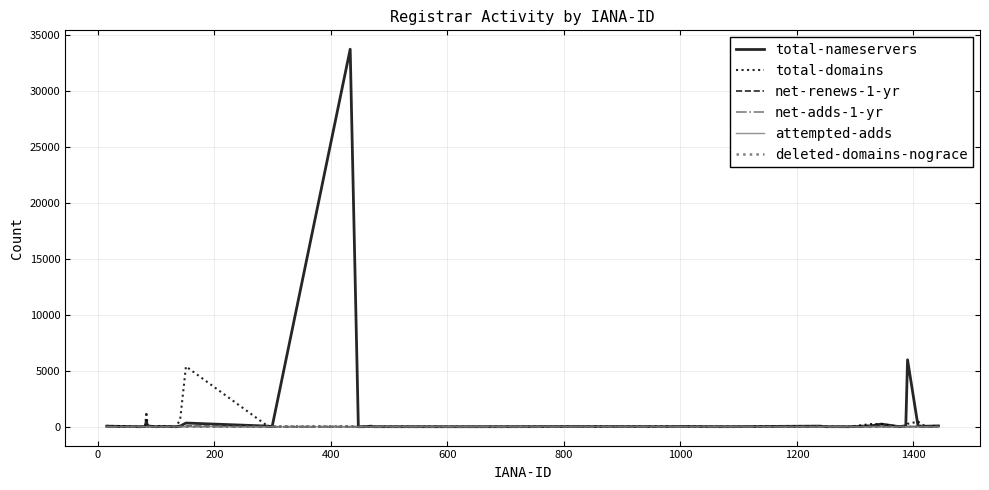

What is the maximum value shown in the chart?

33700